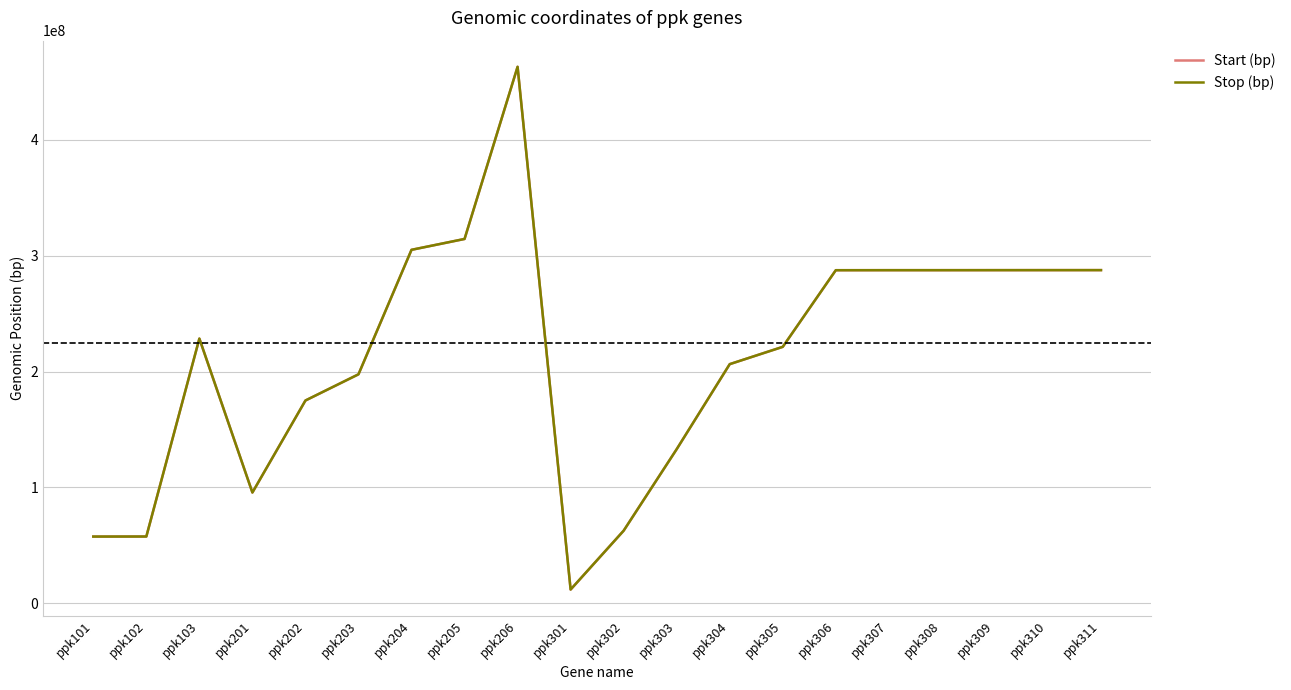

The value of Stop (bp) at ppk304 is 206402302. True or false?

True